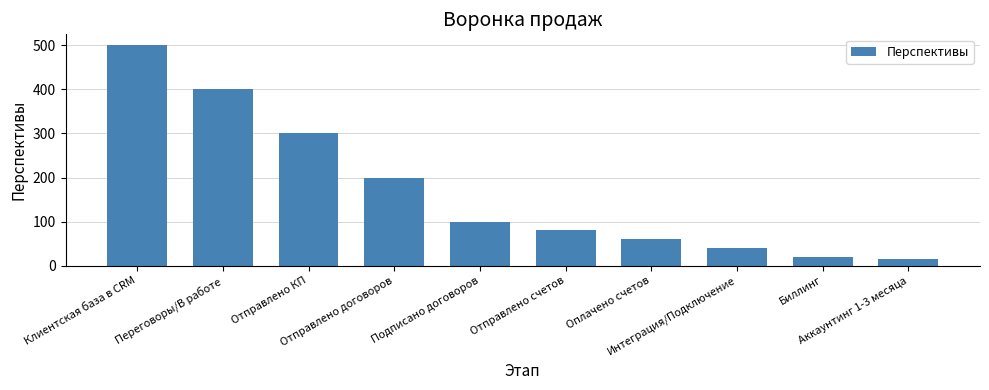

What is the difference between the maximum and minimum values?

485